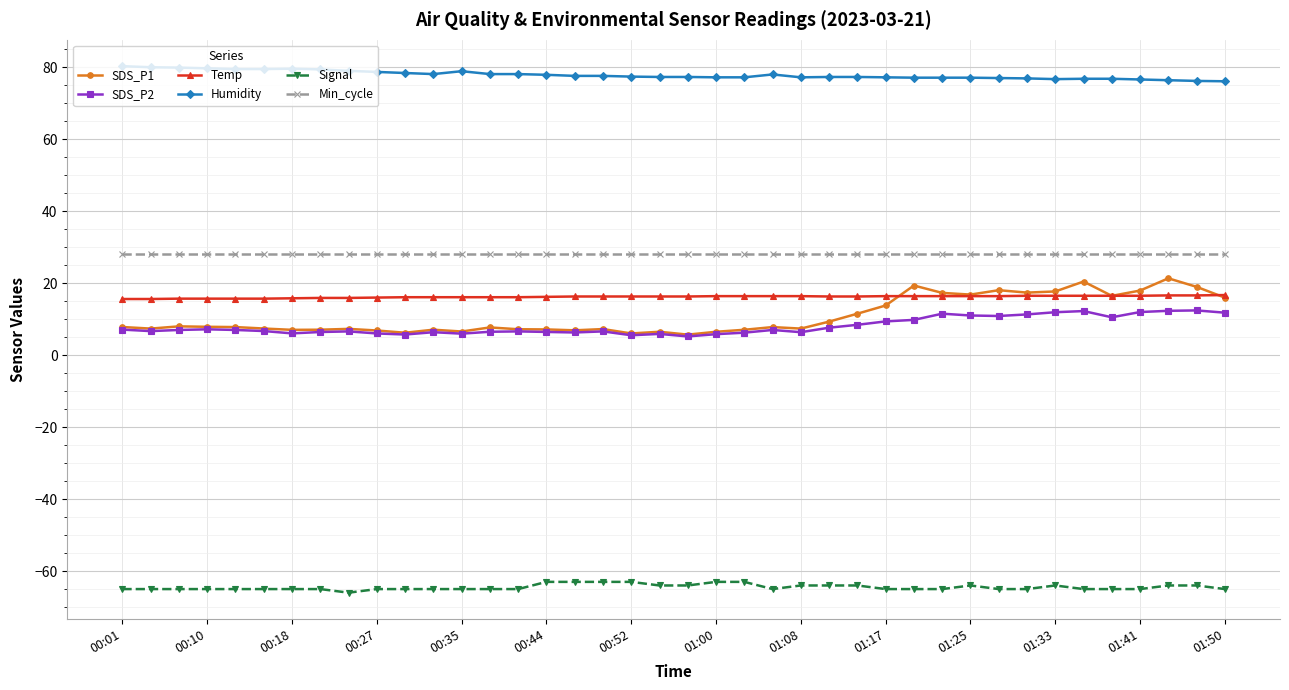

True or false: Signal and SDS_P1 intersect in this chart.

False